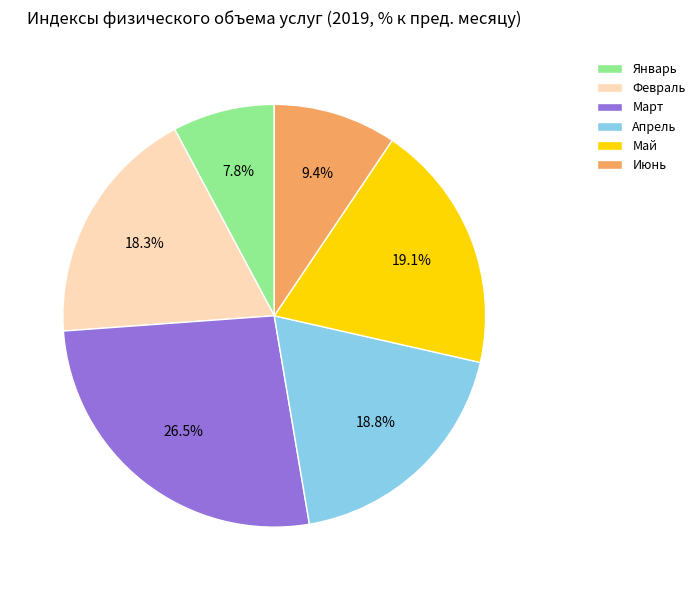

What is the smallest slice in the pie chart?

Январь